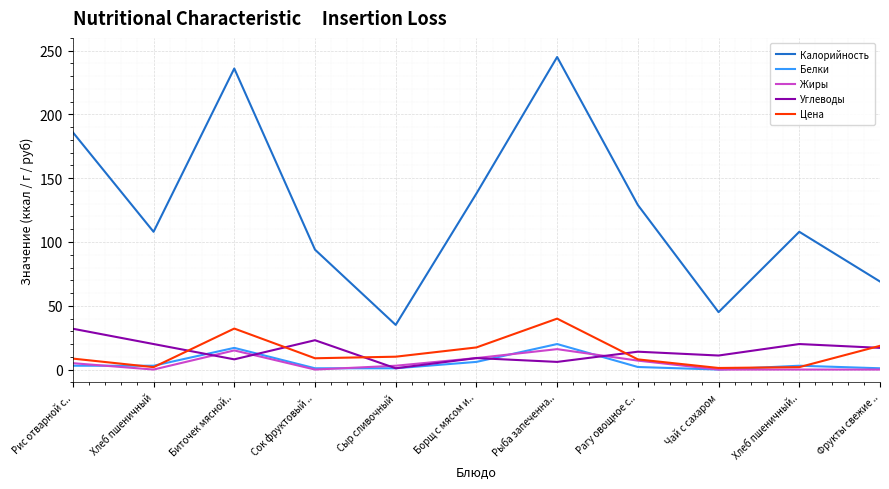

What value does the Жиры series have at Сыр сливочный?

3.0